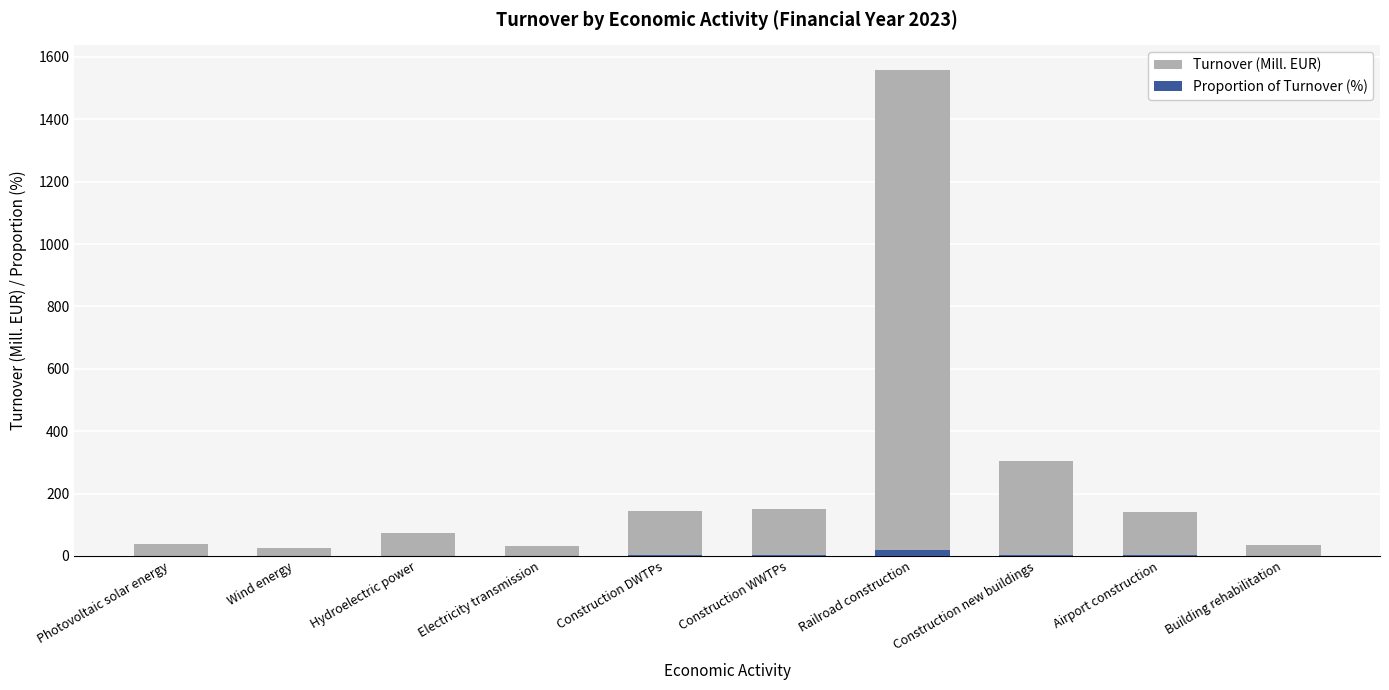

List the series in order of their peak value, highest first.

Turnover (Mill. EUR), Proportion of Turnover (%)